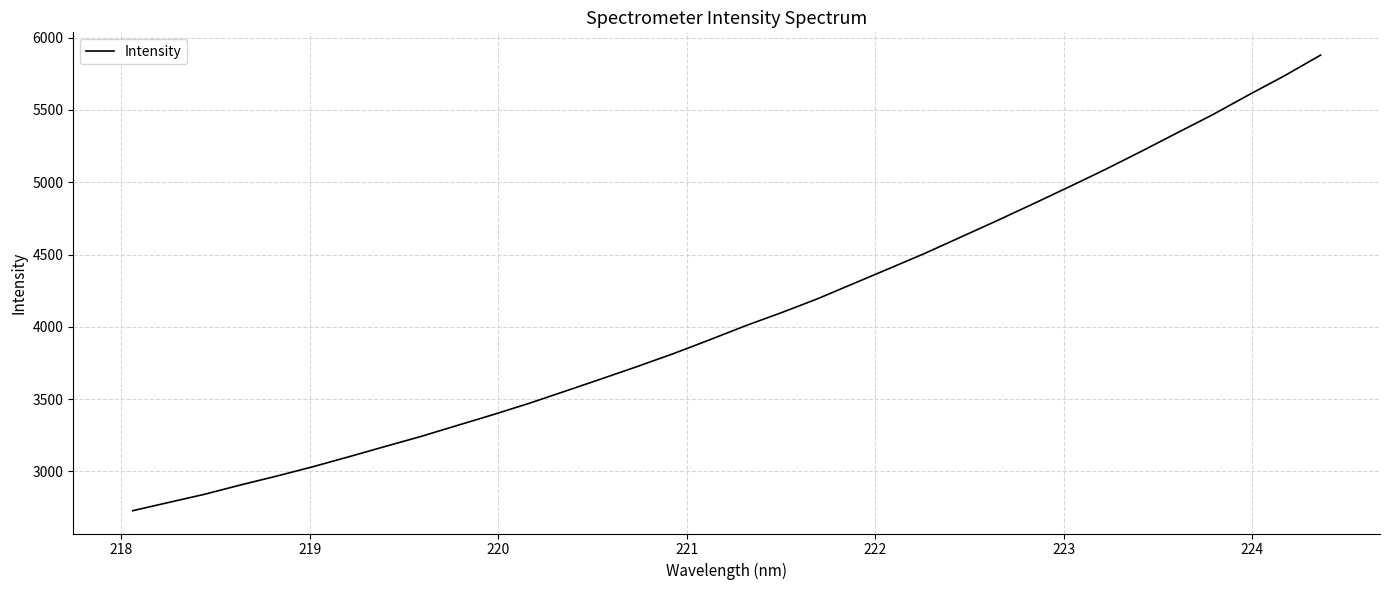

What is the difference between the maximum and minimum values?

3151.6